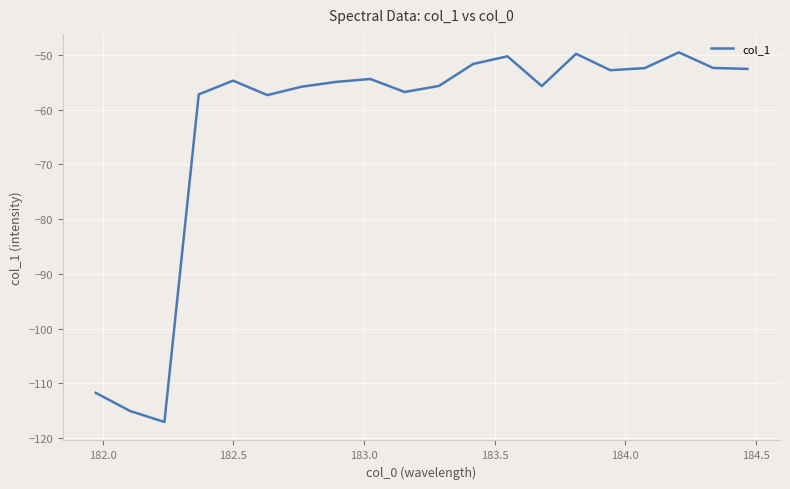

What is the difference between the maximum and minimum values?

67.5